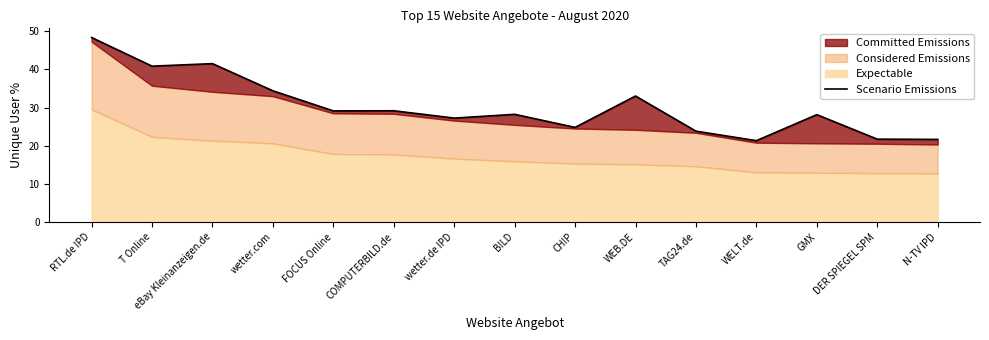

What is the change in value from T Online to WEB.DE?

-7.8